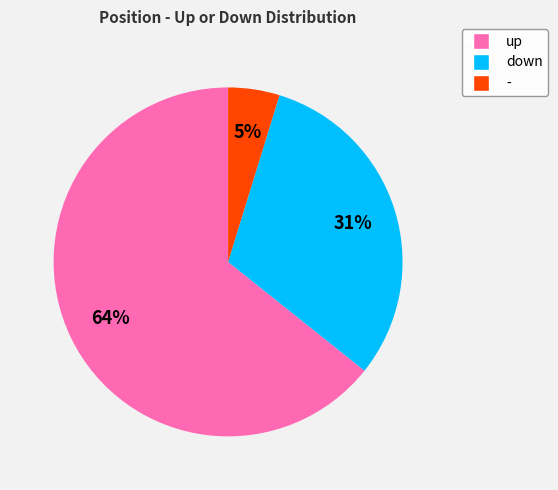

To the nearest percent, what portion does down represent?

31%